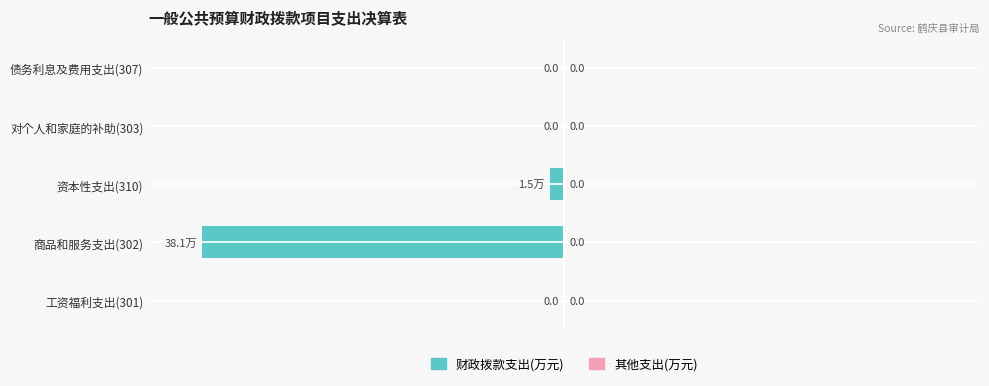

Count the number of data series in this chart.

1